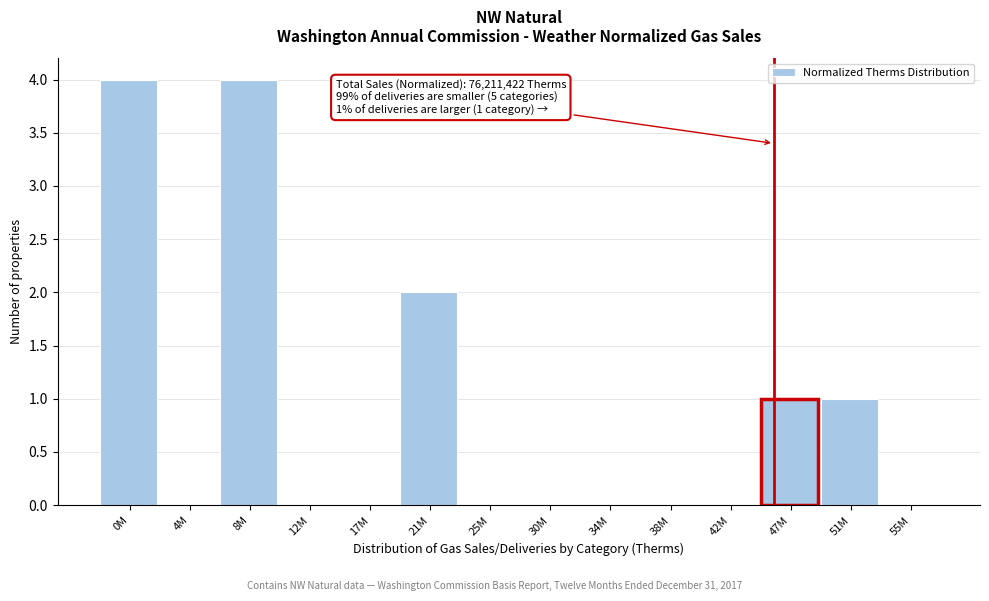

Reading left to right, list all the values displayed in this chart.

0M=4	4M=0	8M=4	12M=0	17M=0	21M=2	25M=0	30M=0	34M=0	38M=0	42M=0	47M=1	51M=1	55M=0